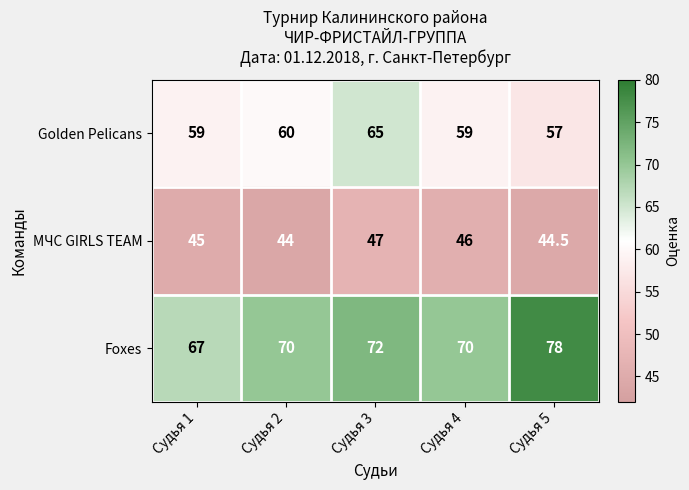

Count the number of categories in the chart.

5